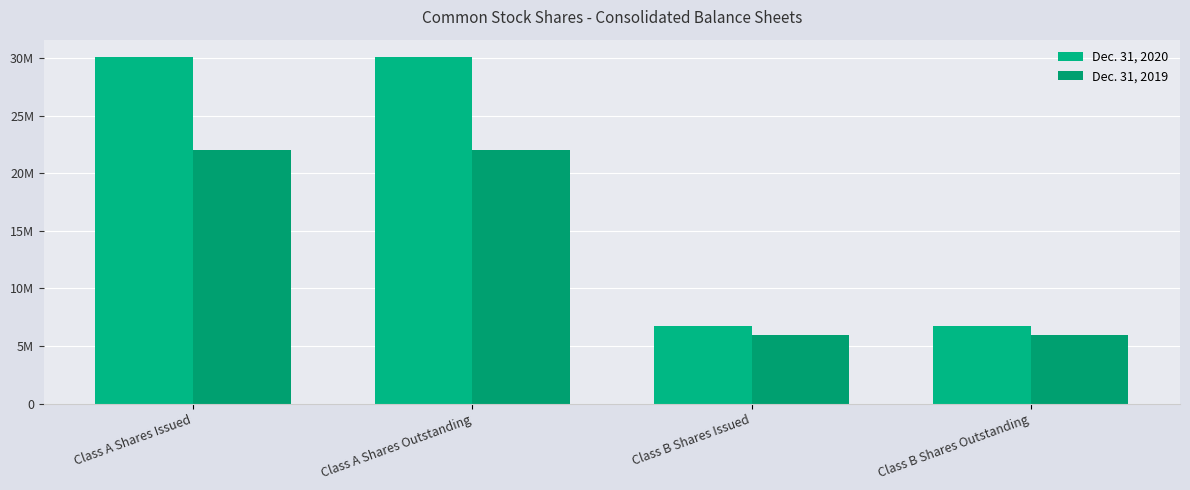

How many Dec. 31, 2019 values are between 5934191 and 22035976?

4